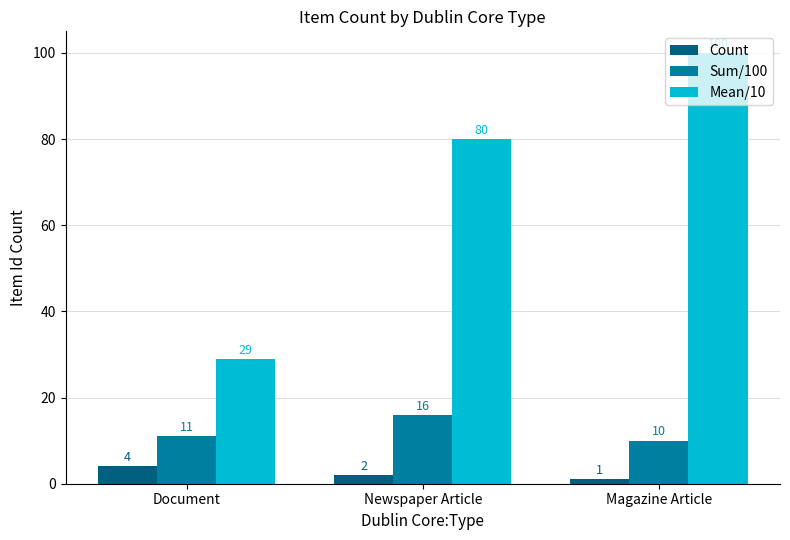

Reading right to left, transcribe all the data shown in this chart.

Count: 1	2	4
Sum/100: 10	16	11
Mean/10: 100	80	29